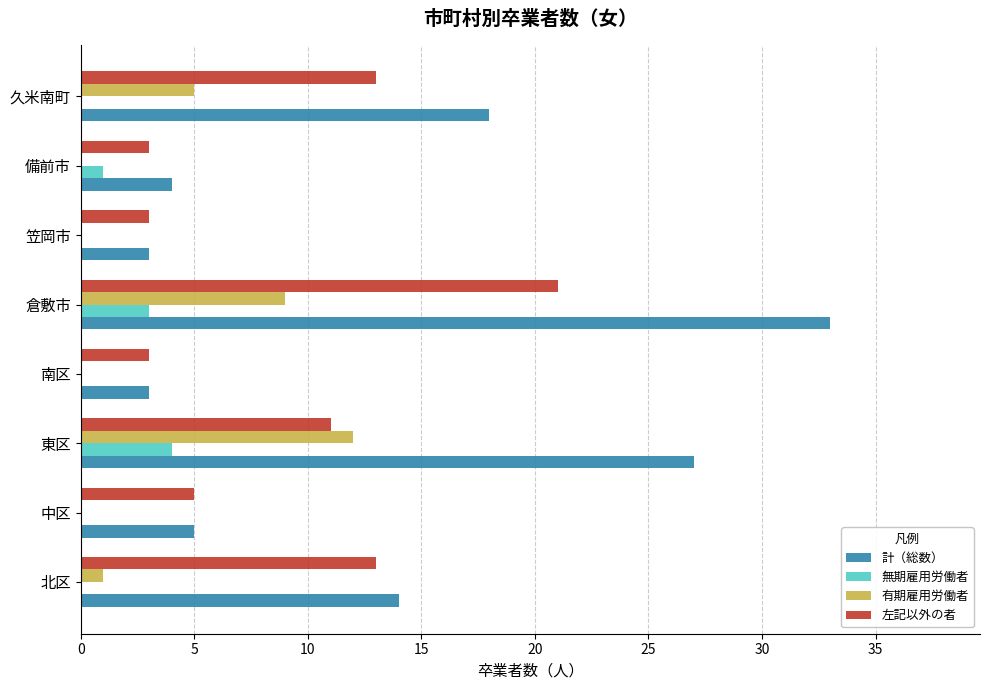

Between 南区 and 倉敷市, which series saw the biggest shift?

計（総数）